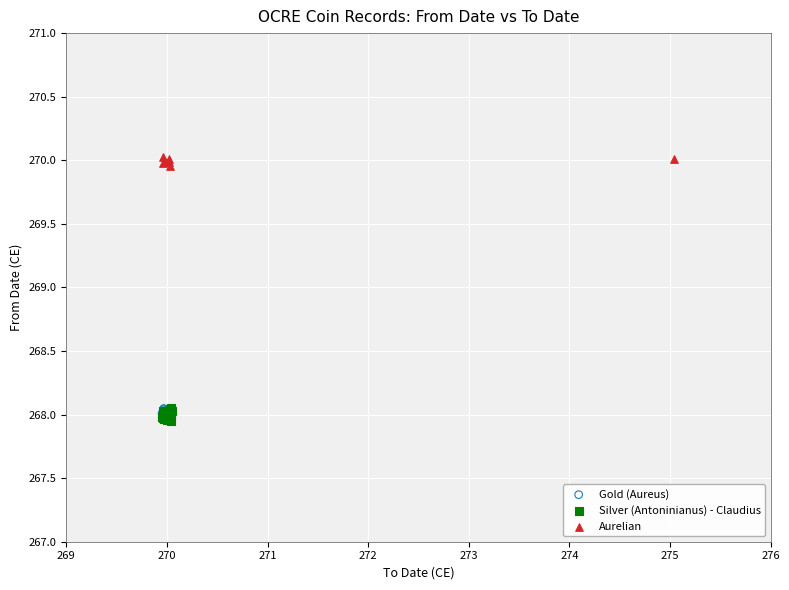

Which series reaches the maximum Y coordinate?

Aurelian